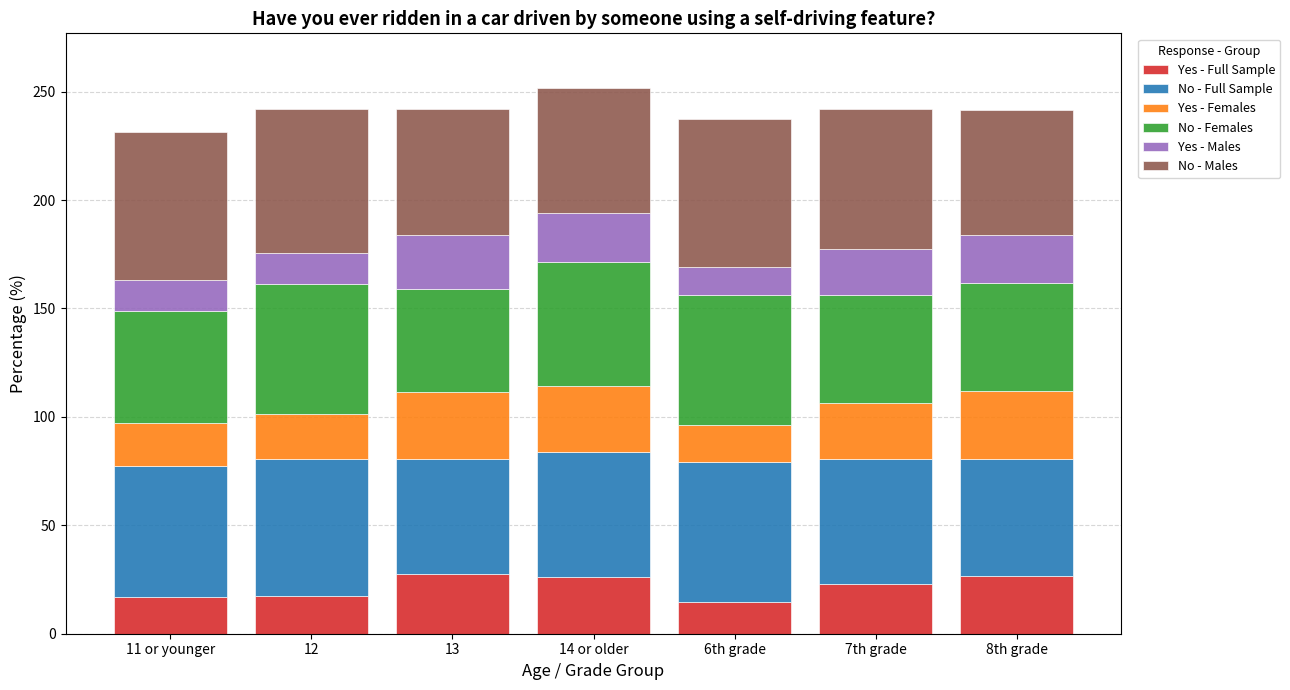

What is the difference between the maximum and second lowest values in the Yes - Full Sample series?

10.5